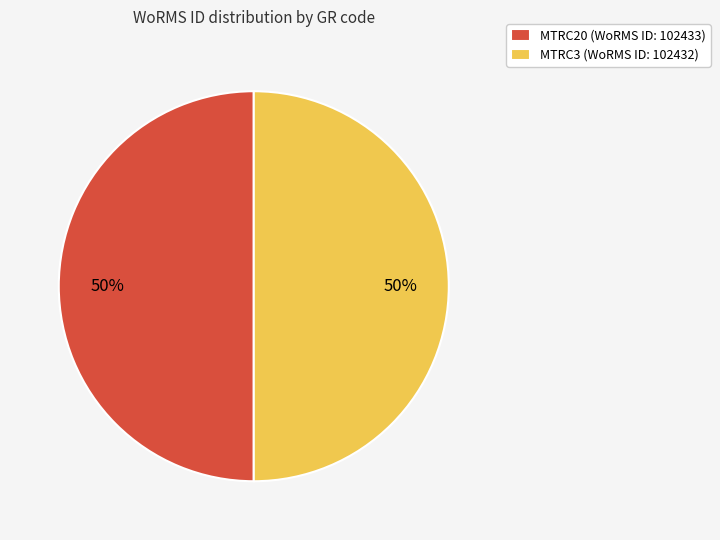

True or false: MTRC20 accounts for 50% of the total.

True